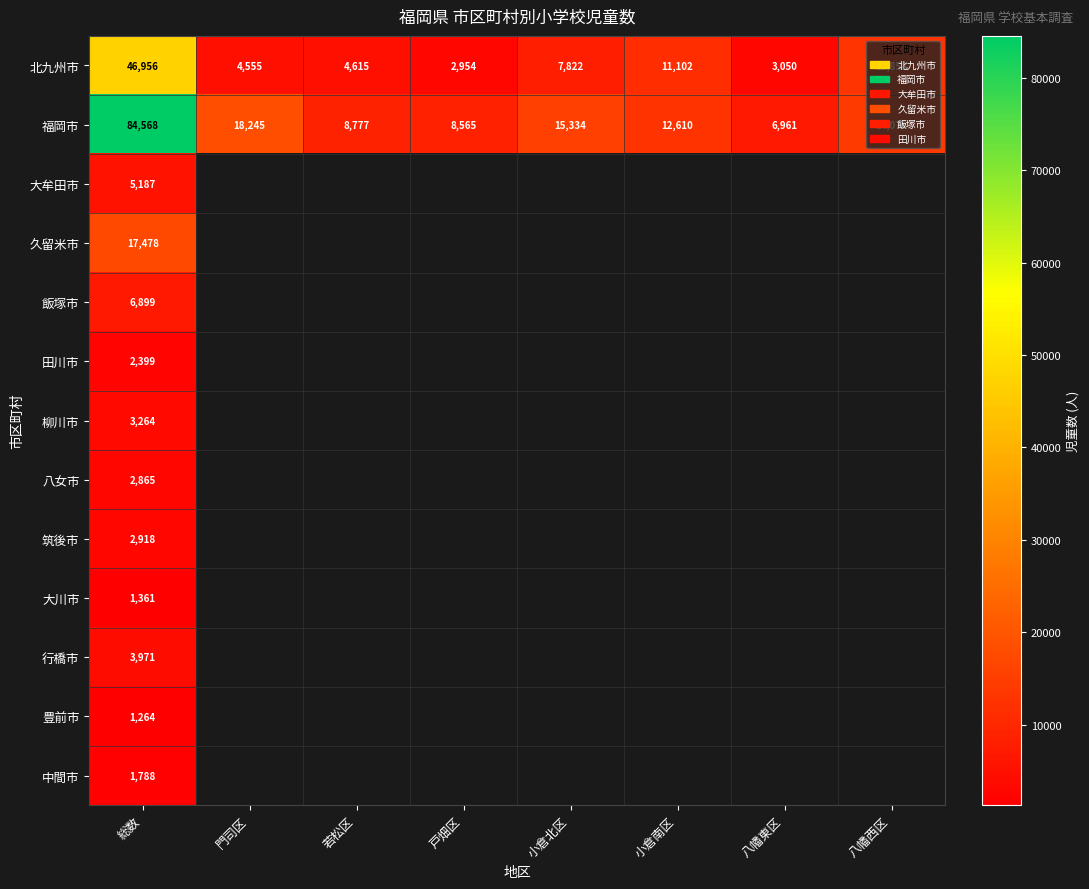

Is it true that 福岡市 equals 5367 at 若松区?

False